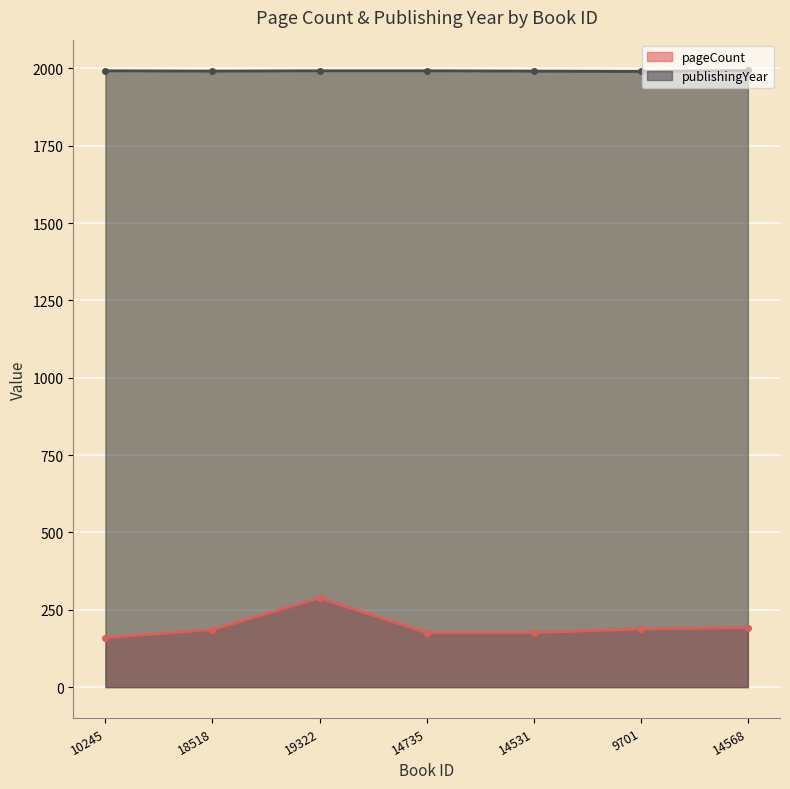

Reading left to right, extract all data points from this chart.

pageCount: 160	186	288	176	176	188	192
publishingYear: 1992	1991	1992	1992	1991	1990	1993